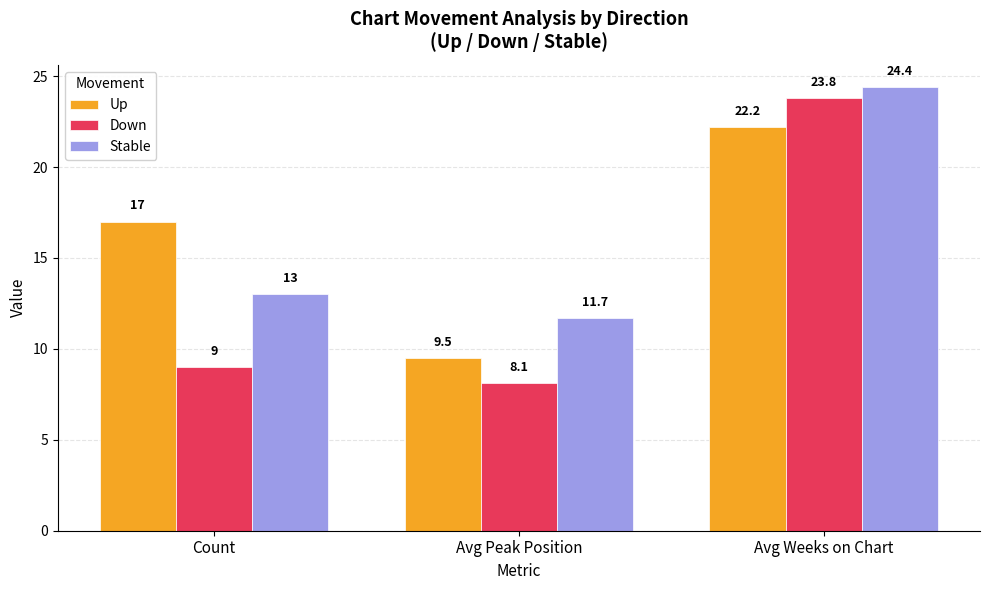

What is the total value across all series at Count?

39.0